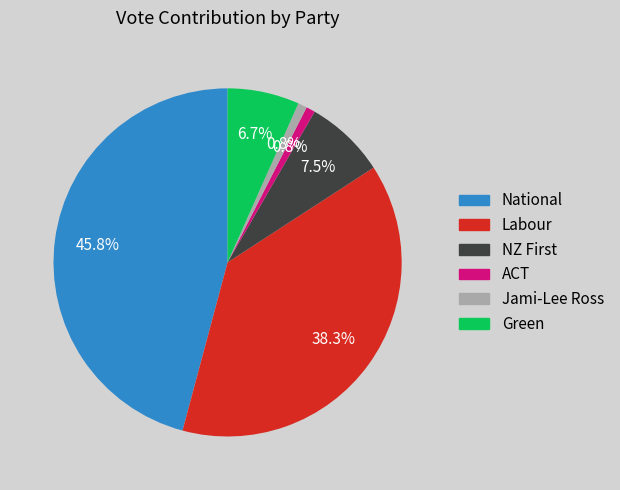

How many segments does this pie chart have?

6